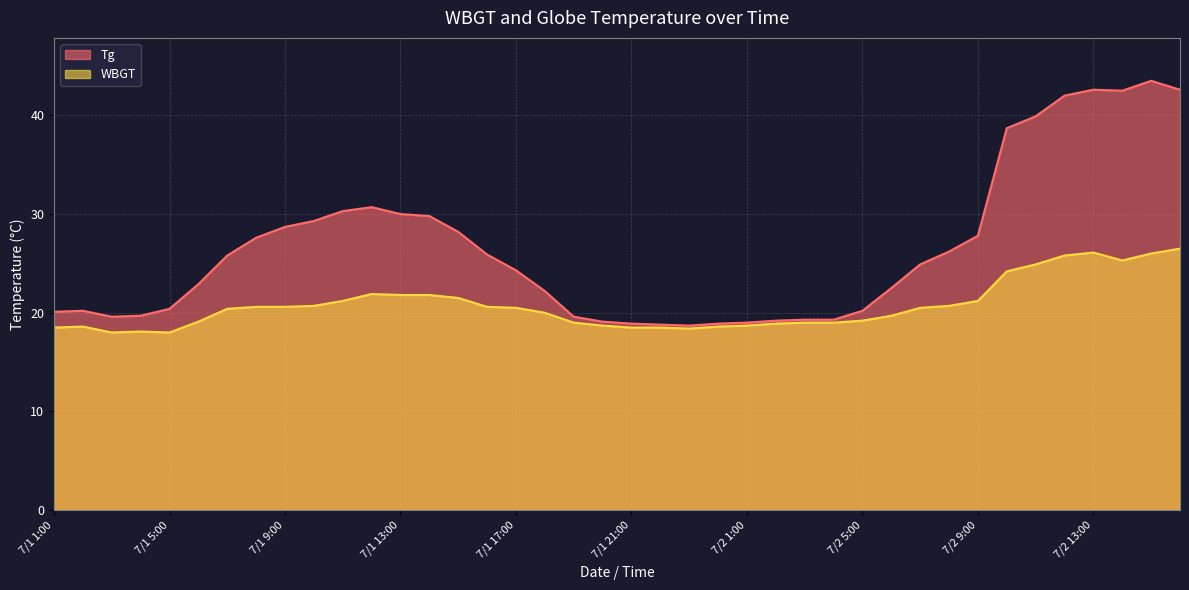

How many values in the Tg series are below 24?

19